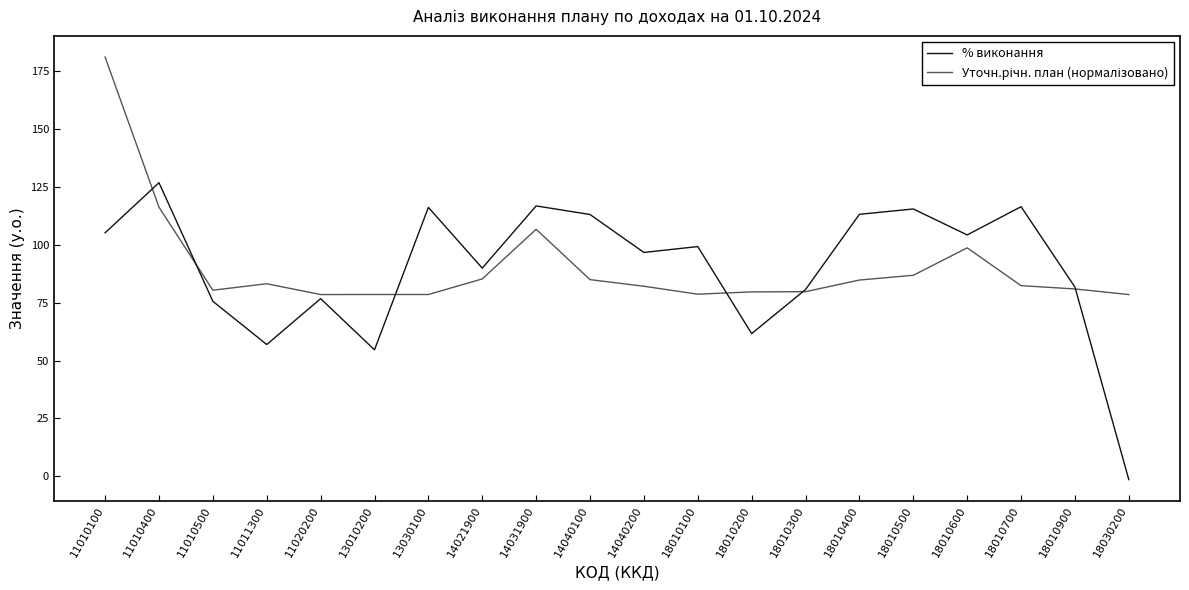

How many series are shown in this chart?

2